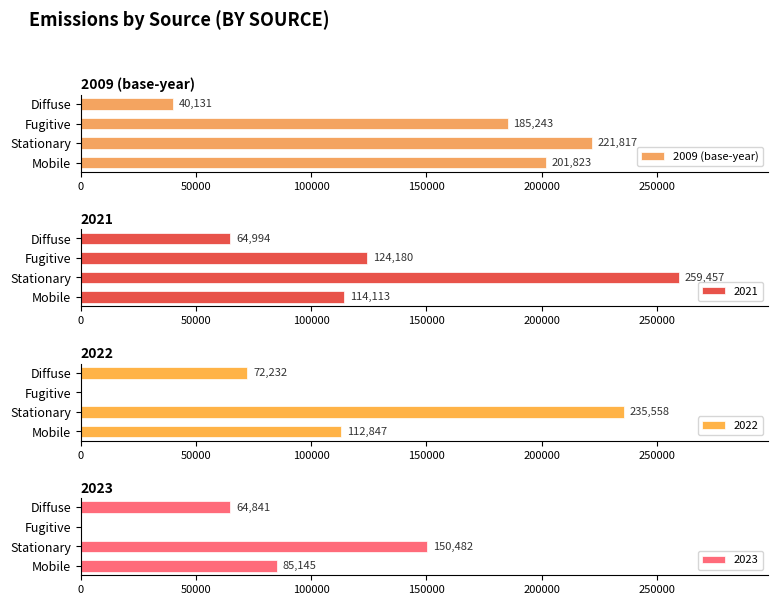

The 2009 (base-year) series shows 138597 at Mobile. True or false?

False